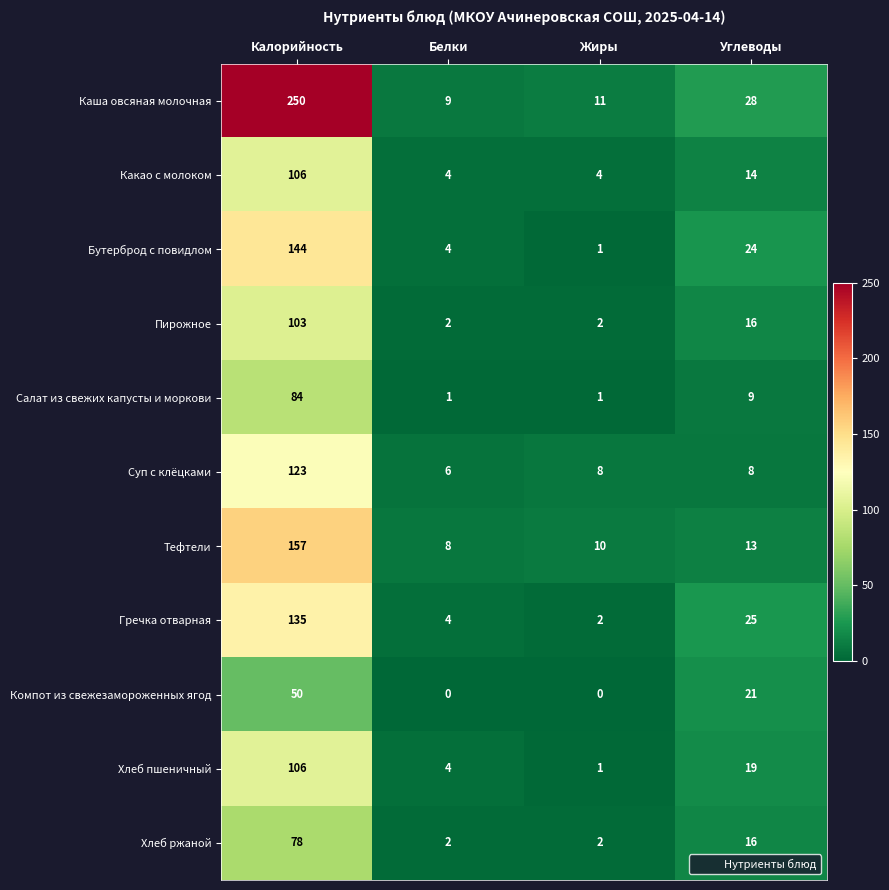

Which series has the largest total across all categories?

Каша овсяная молочная